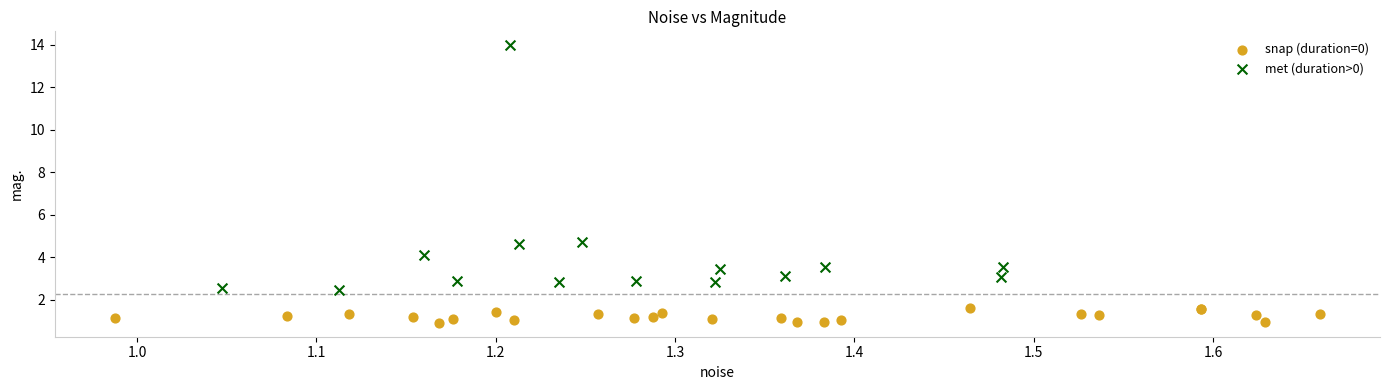

Which series has the widest spread of Y values?

met (duration>0)